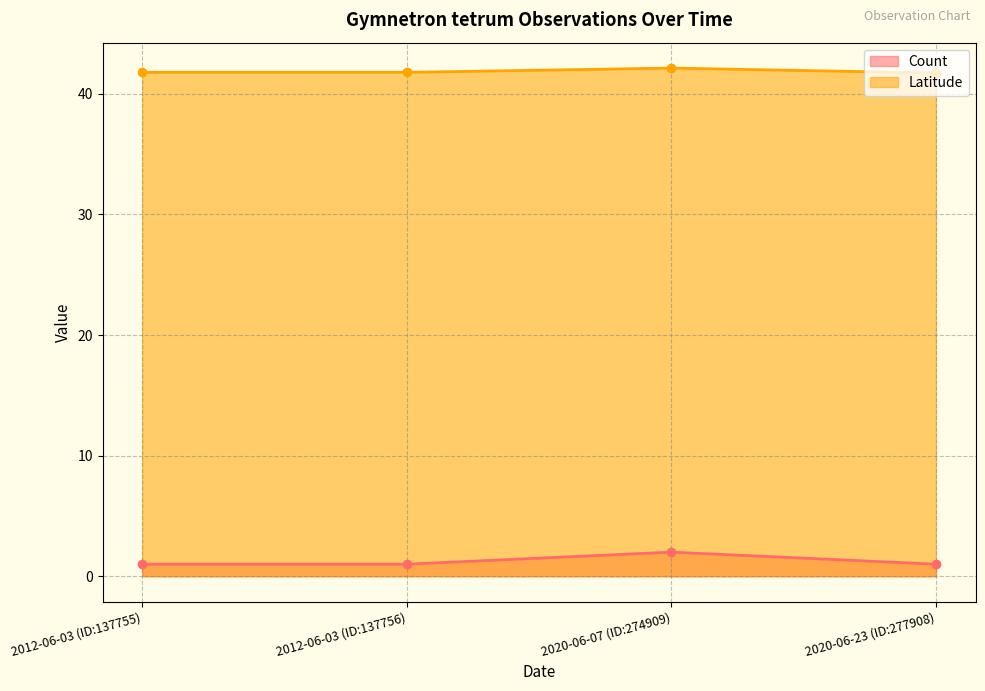

Reading right to left, extract all data points from this chart.

Count: 2020-06-23 (ID:277908)=1.0	2020-06-07 (ID:274909)=2.0	2012-06-03 (ID:137756)=1.0	2012-06-03 (ID:137755)=1.0
Latitude: 2020-06-23 (ID:277908)=41.7	2020-06-07 (ID:274909)=42.1	2012-06-03 (ID:137756)=41.8	2012-06-03 (ID:137755)=41.8